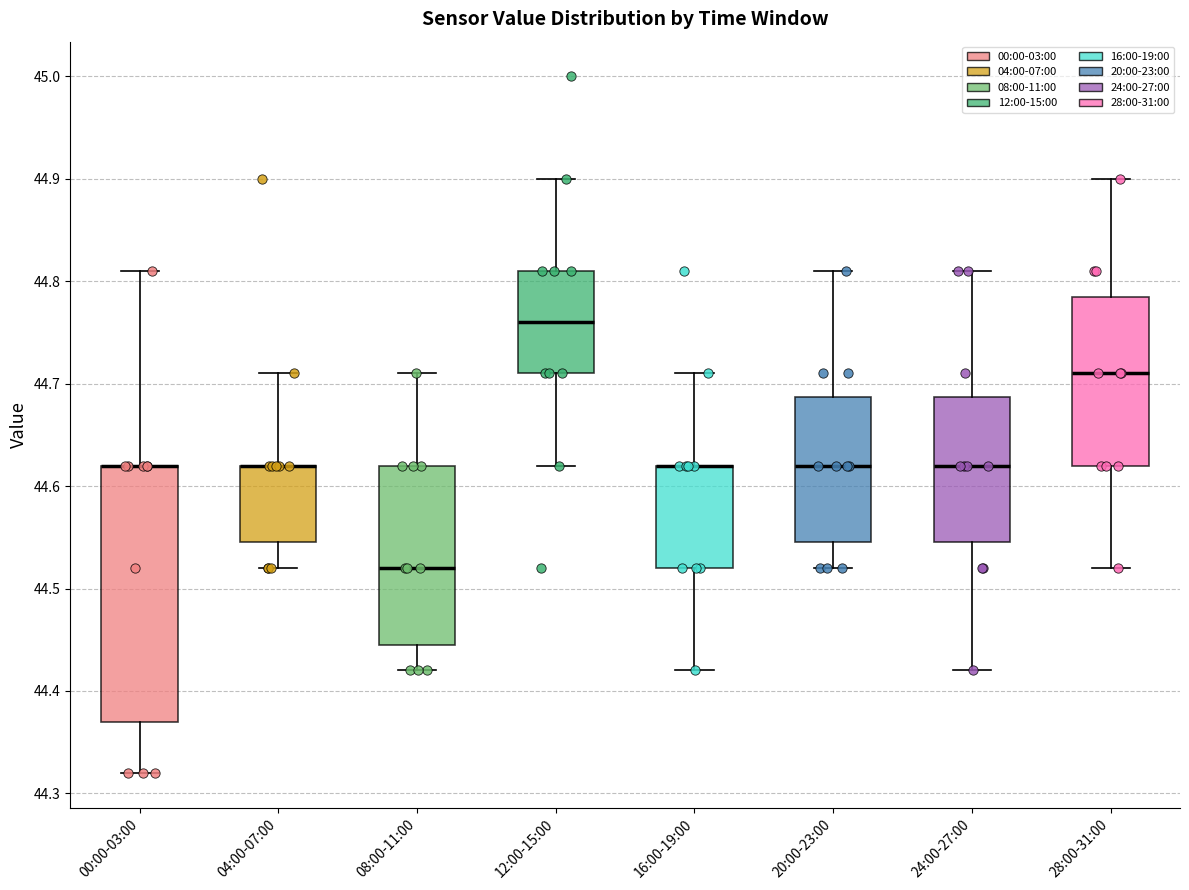

Reading left to right, transcribe this box plot: for each box, give where its median line is, the range the box spans, and where its two whiskers end, as read against the y-axis. The values are not printed on the chart, so give them approximately, as read against the axis.

00:00-03:00: median 44.62 (drawn on the box's upper edge), box 44.37 to 44.62, whiskers 44.32 to 44.81
04:00-07:00: median 44.62 (drawn on the box's upper edge), box 44.55 to 44.62, whiskers 44.52 to 44.71
08:00-11:00: median 44.52, box 44.45 to 44.62, whiskers 44.42 to 44.71
12:00-15:00: median 44.76, box 44.71 to 44.81, whiskers 44.62 to 44.90
16:00-19:00: median 44.62 (drawn on the box's upper edge), box 44.52 to 44.62, whiskers 44.42 to 44.71
20:00-23:00: median 44.62, box 44.55 to 44.69, whiskers 44.52 to 44.81
24:00-27:00: median 44.62, box 44.55 to 44.69, whiskers 44.42 to 44.81
28:00-31:00: median 44.71, box 44.62 to 44.79, whiskers 44.52 to 44.90